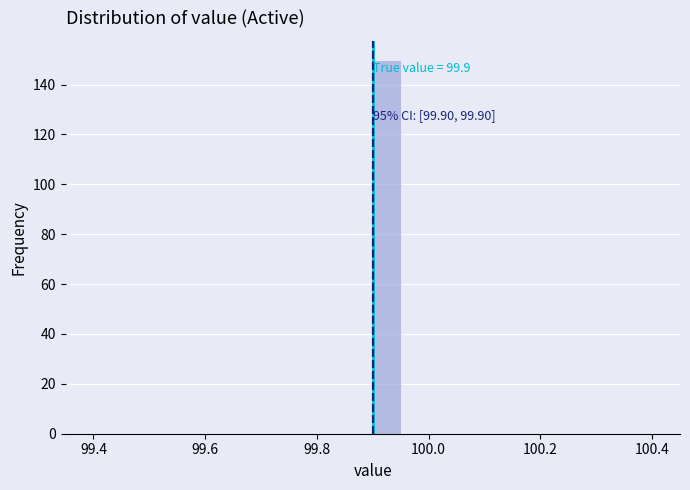

Read against the x-axis, roughly where is the centre of the tallest bar?

99.92